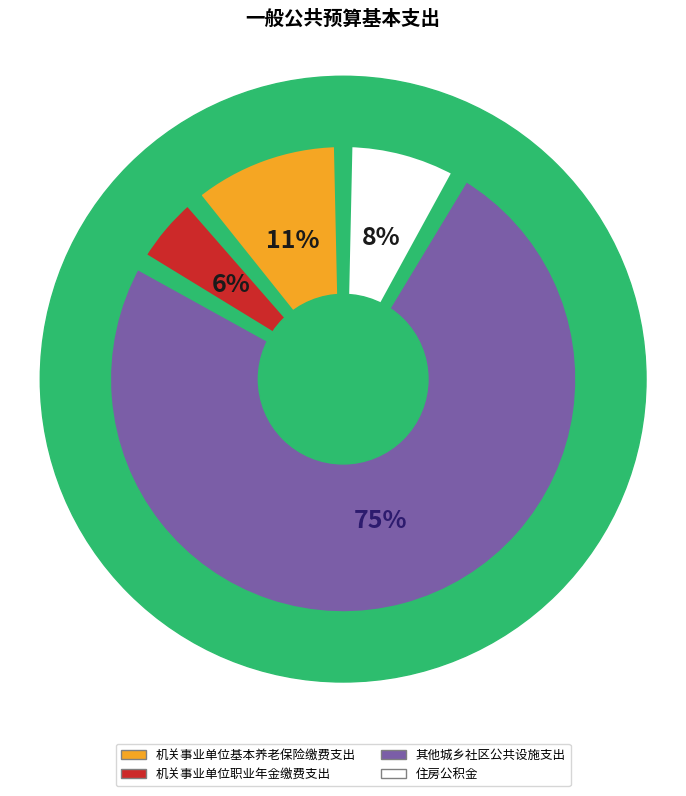

What percentage is the 机关事业单位职业年金缴费支出 slice, to the nearest percent?

6%